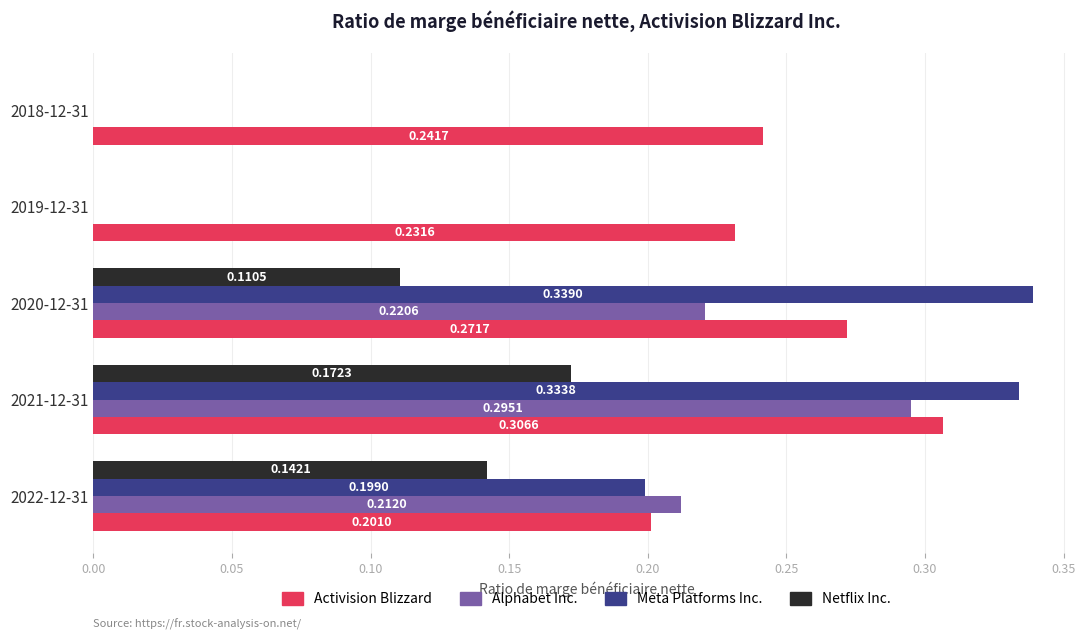

Which series has the largest total across all categories?

Activision Blizzard